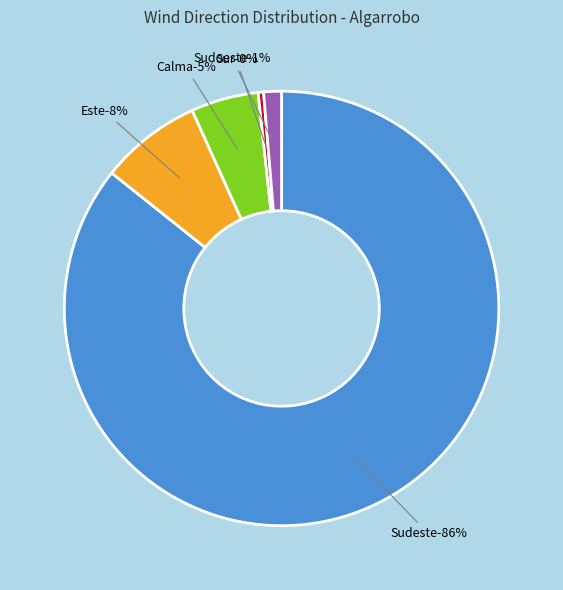

What is the smallest slice in the pie chart?

Sur